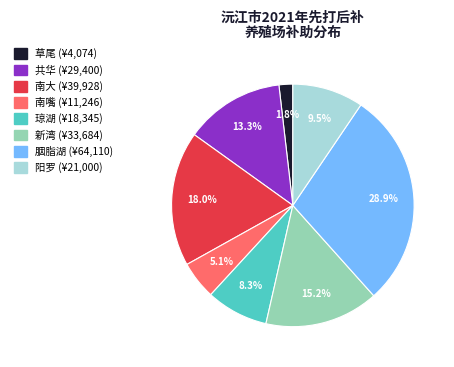

How many slices are in this pie chart?

8